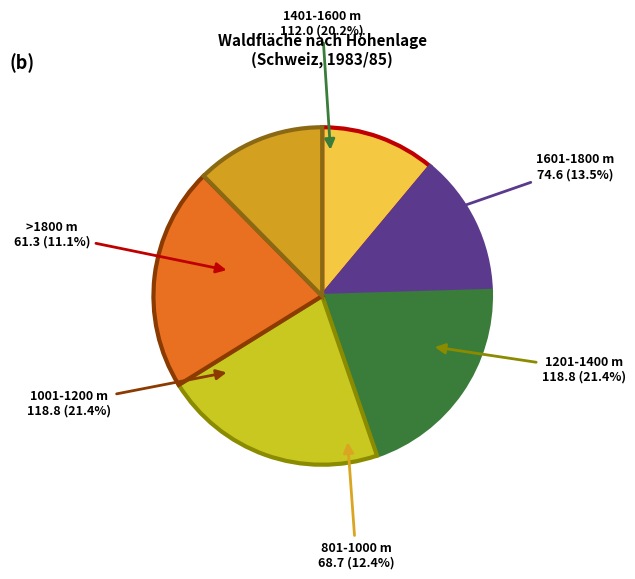

Does any single category account for the majority?

No